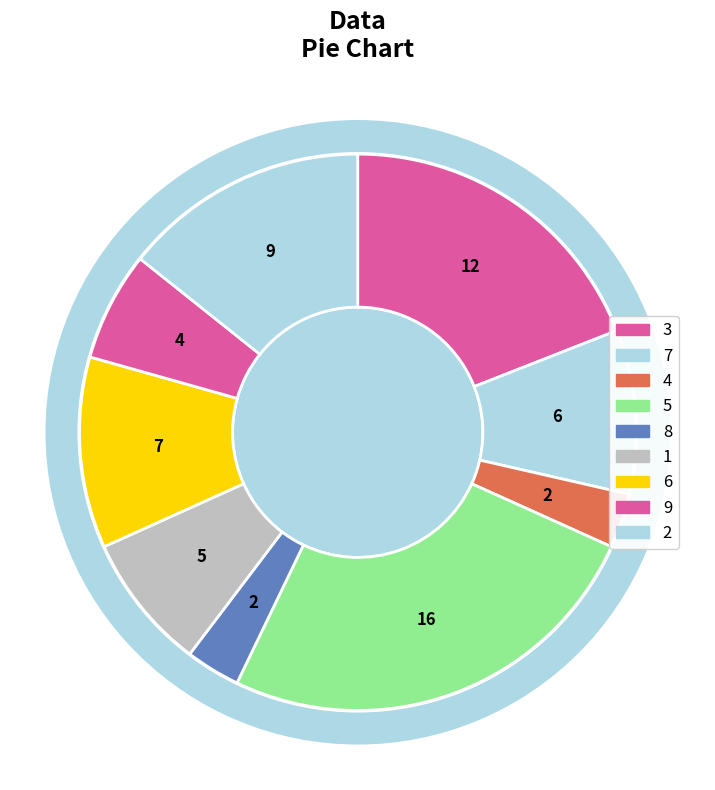

Do 5 and 9 together represent more than half of the pie?

No